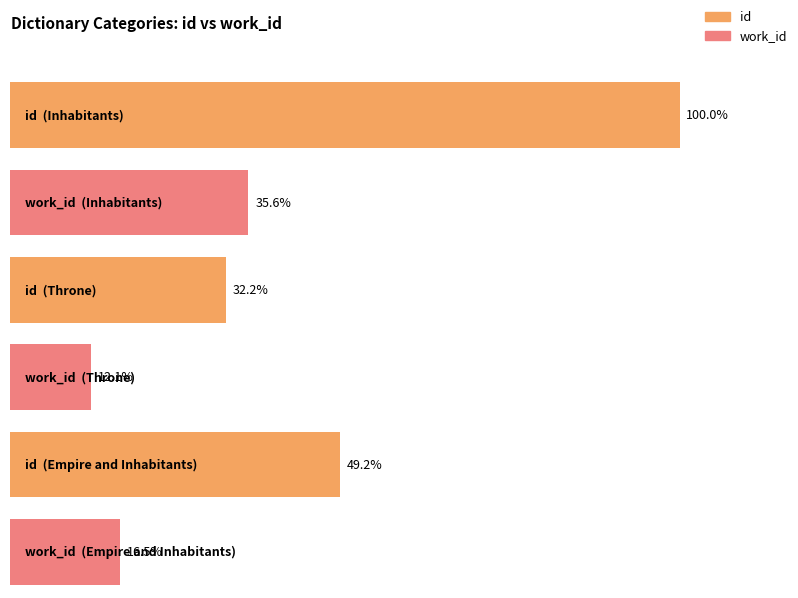

Are the bars horizontal?

Yes